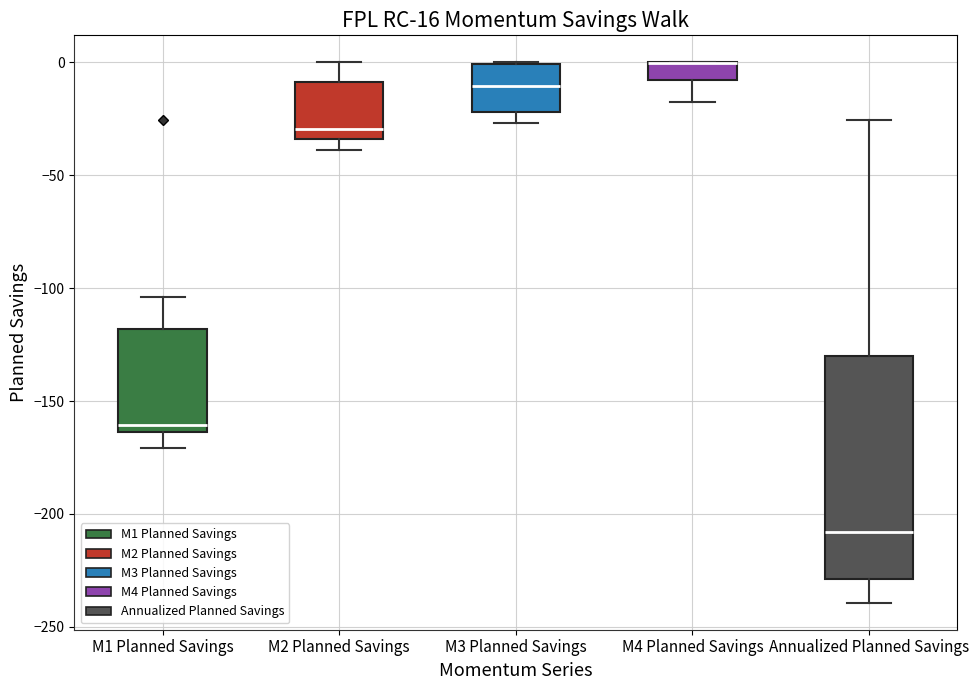

Comparing the boxes themselves (not the whiskers), which one is the tallest?

Annualized Planned Savings